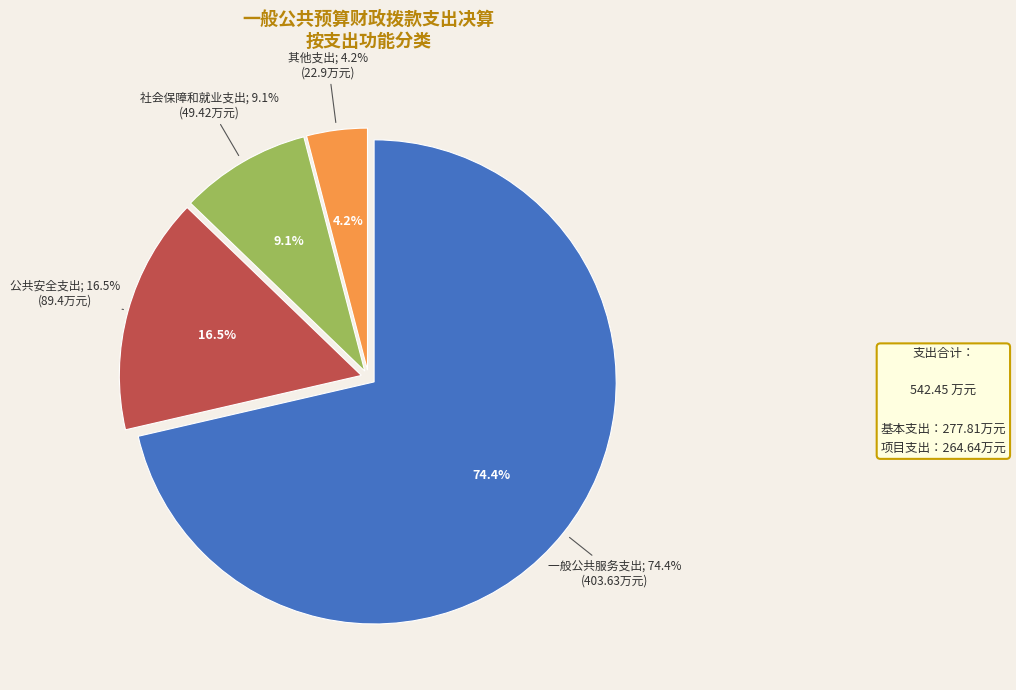

How many segments does this pie chart have?

4